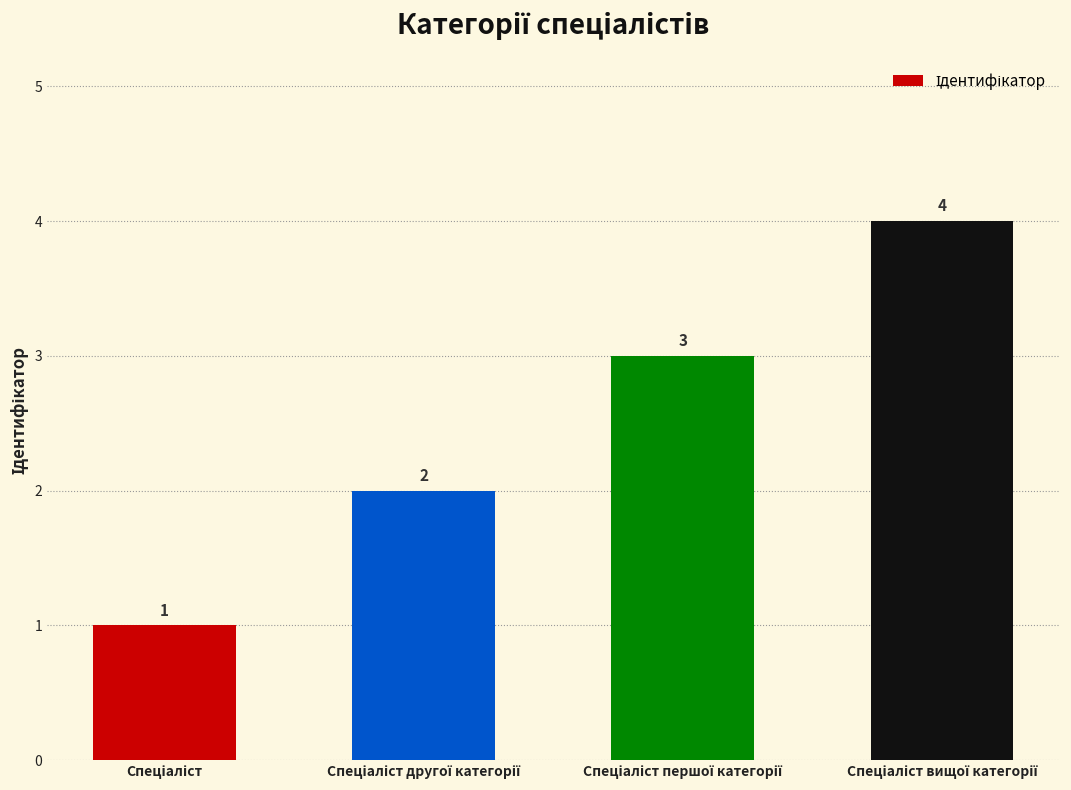

What is the value of the 3rd bar from the left?

3